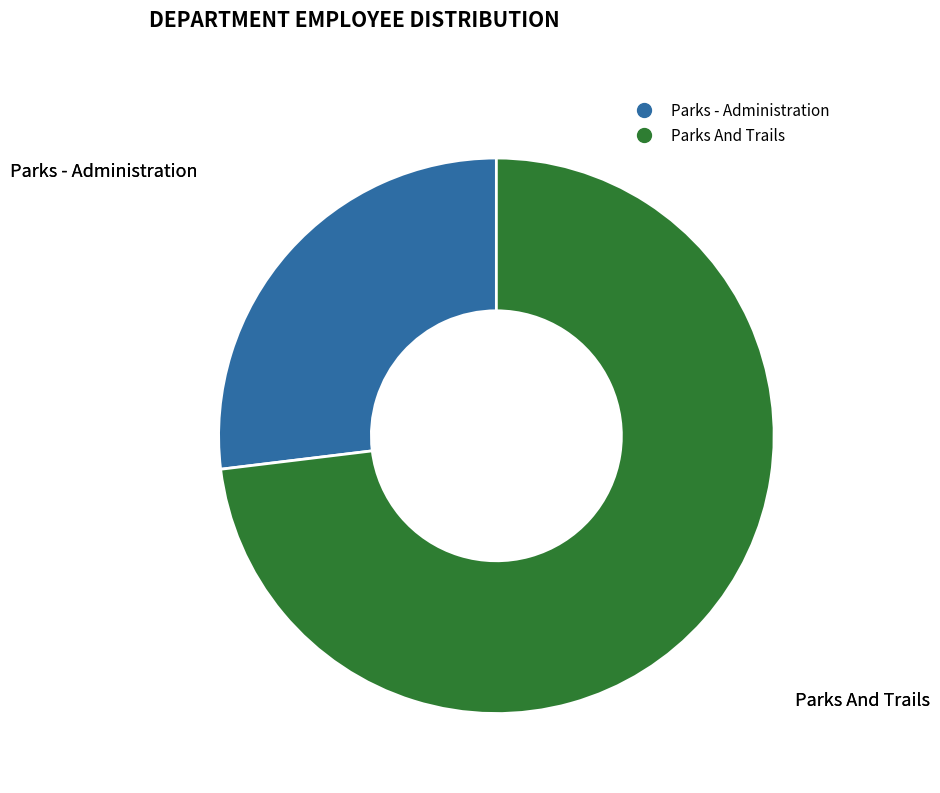

Do Parks - Administration and Parks And Trails together represent more than half of the pie?

Yes